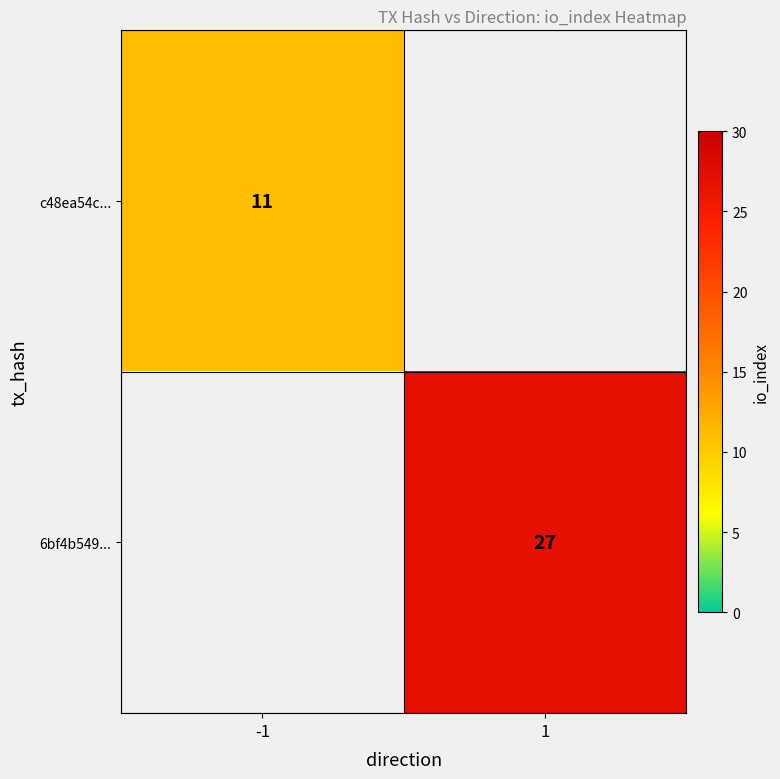

The c48ea54c... series shows 11 at -1. True or false?

True